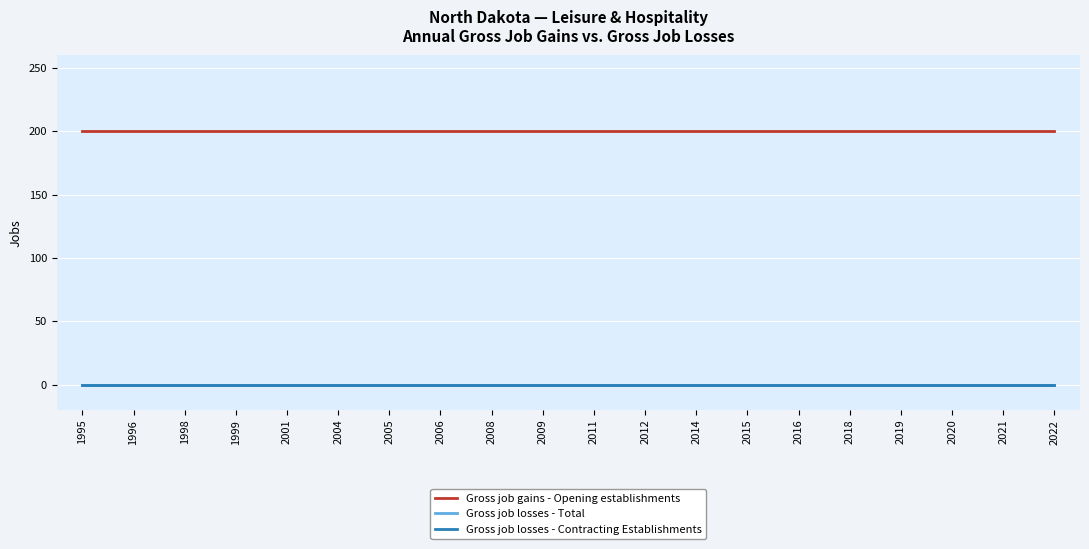

True or false: Gross job losses - Total and Gross job gains - Opening establishments intersect in this chart.

False